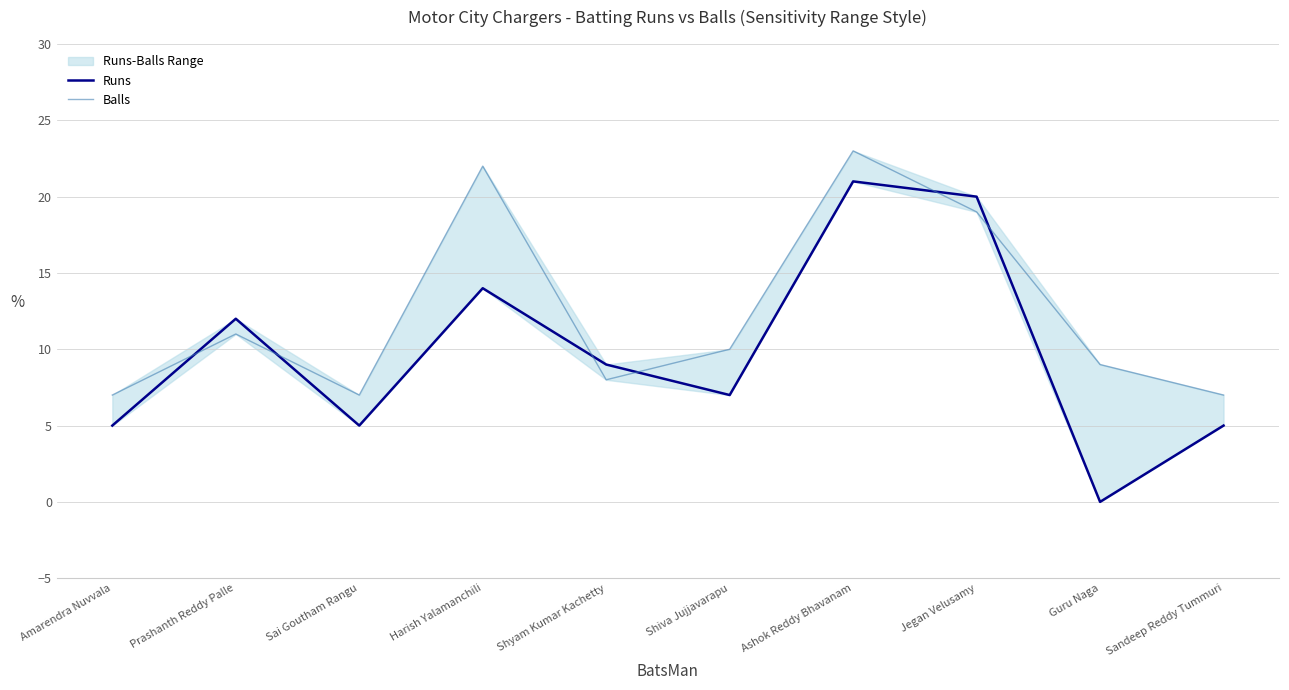

What is the label of the 1st point from the left?

Amarendra Nuvvala